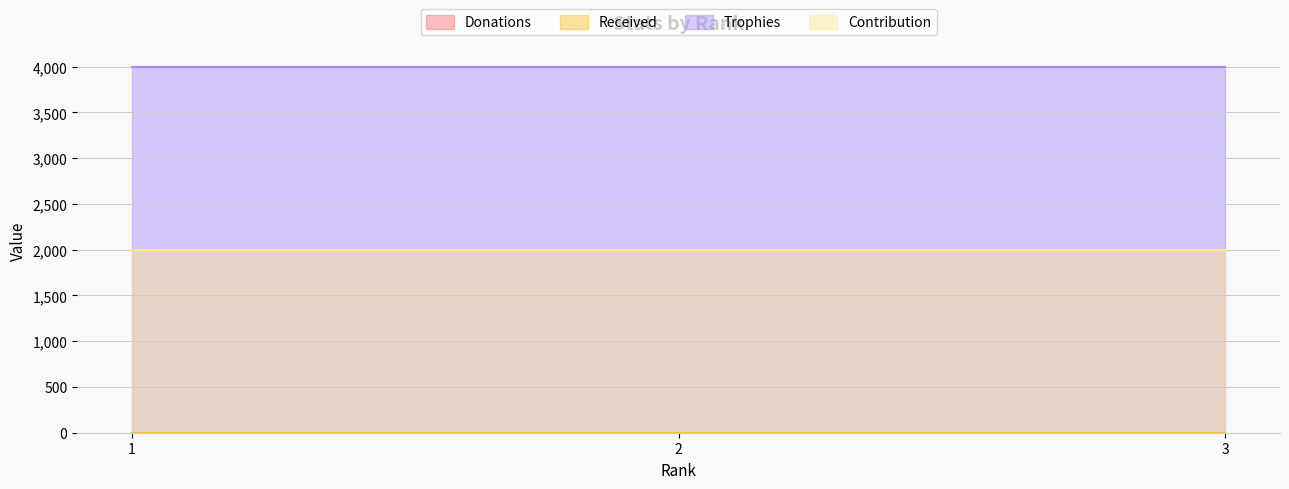

Reading left to right, extract all data points from this chart.

Donations: 1=0	2=0	3=0
Received: 1=0	2=0	3=0
Trophies: 1=4001	2=4001	3=4001
Contribution: 1=2000	2=2000	3=2000